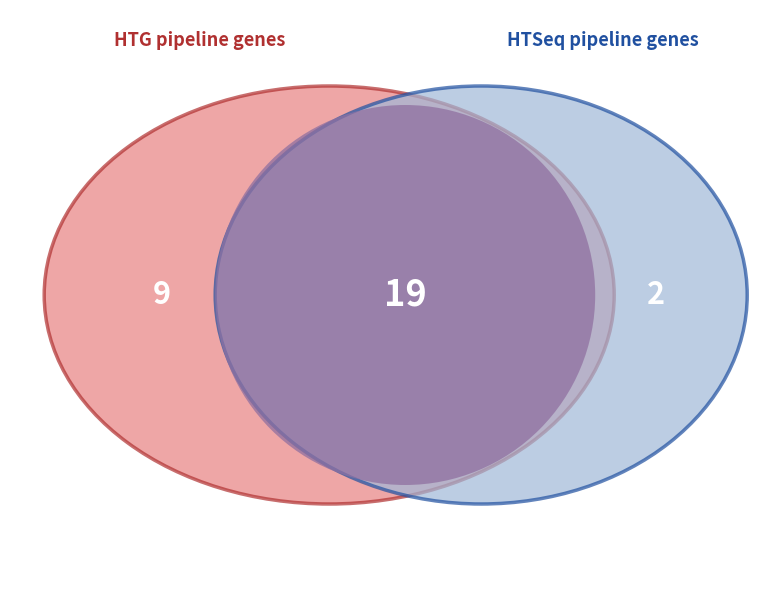

Is there any slice that represents more than half of the pie?

No